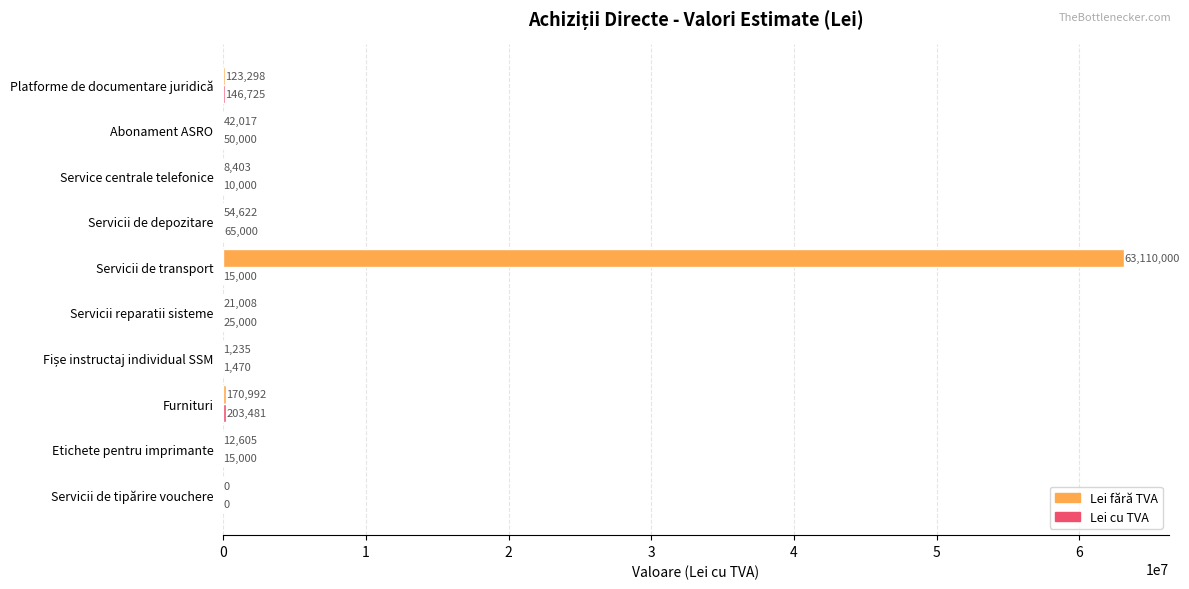

At which category is the sum across all series the highest?

Servicii de transport